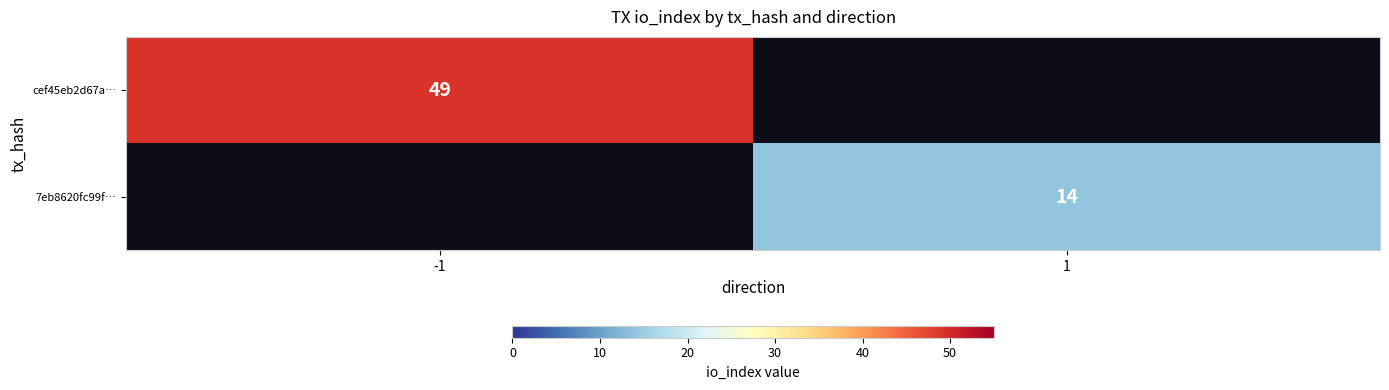

True or false: cef45eb2d67a… has a value of 70.3 at -1.

False